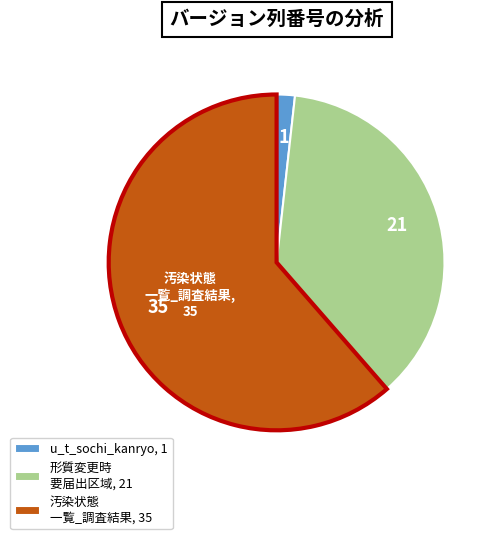

Which slice is the smallest?

u_t_sochi_kanryo, 1